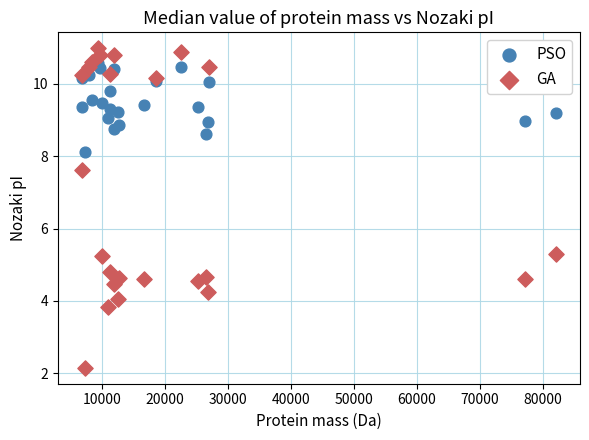

Which series has the largest Y range (max minus min)?

GA